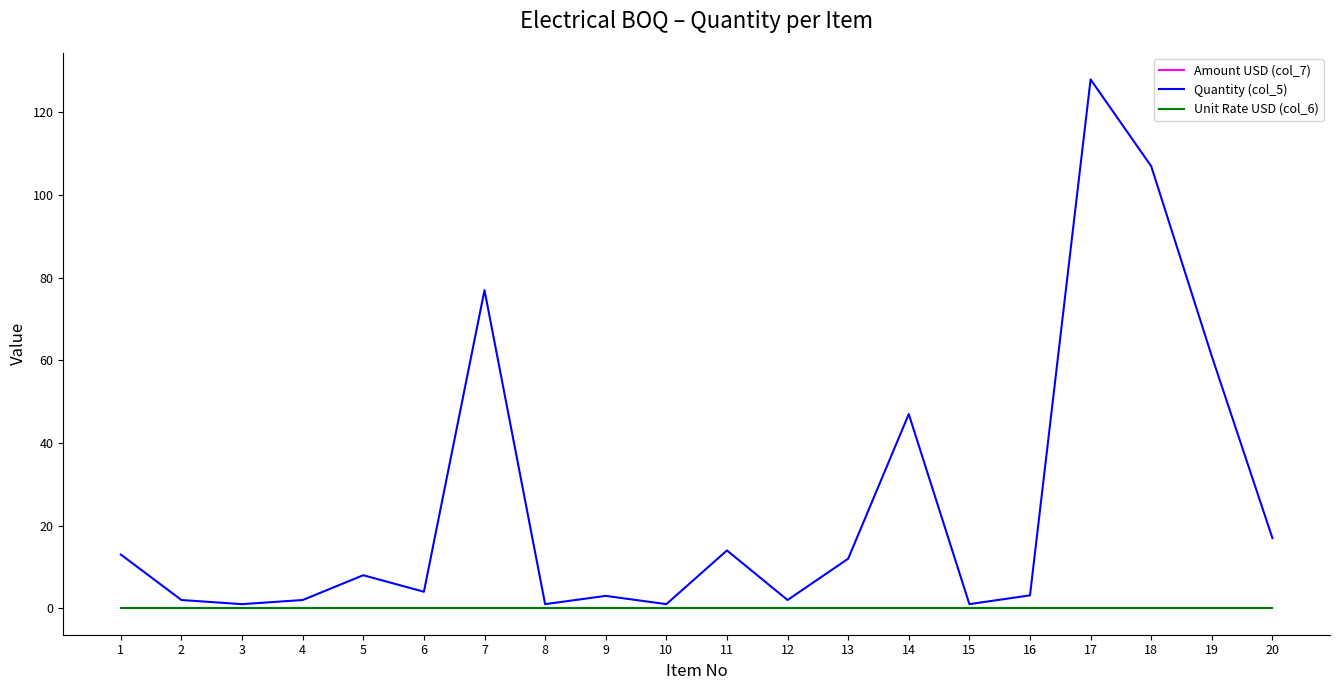

Does the chart display data point markers on the line(s)?

No